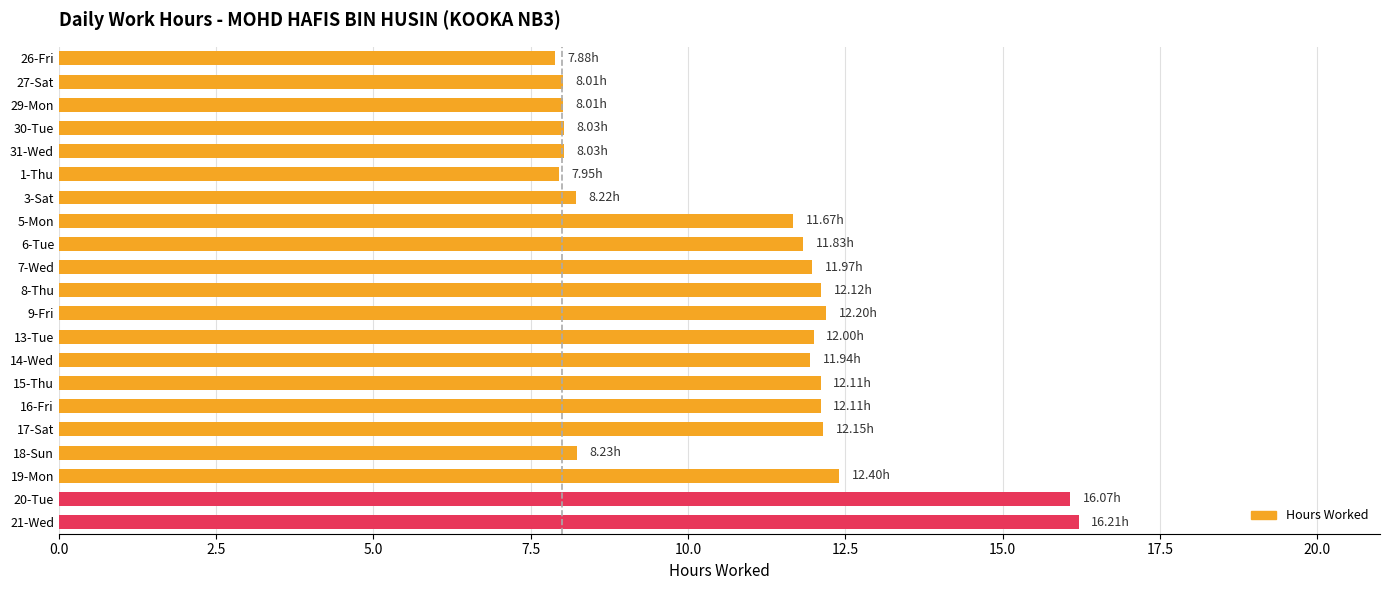

What is the difference between the maximum and second lowest values?

8.3